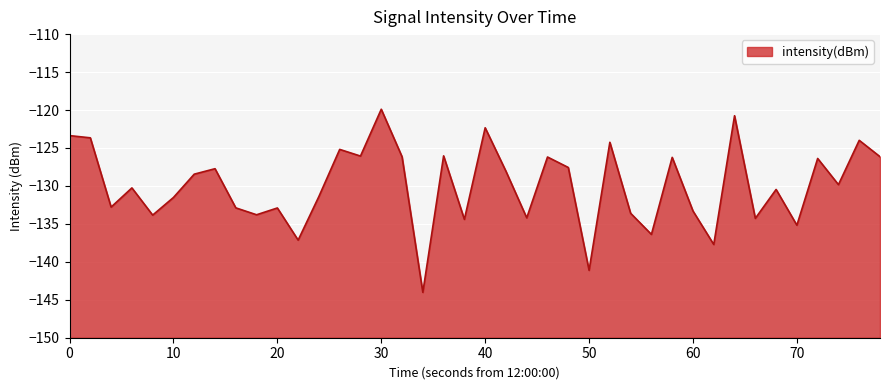

Count the number of values greater than -129.

19